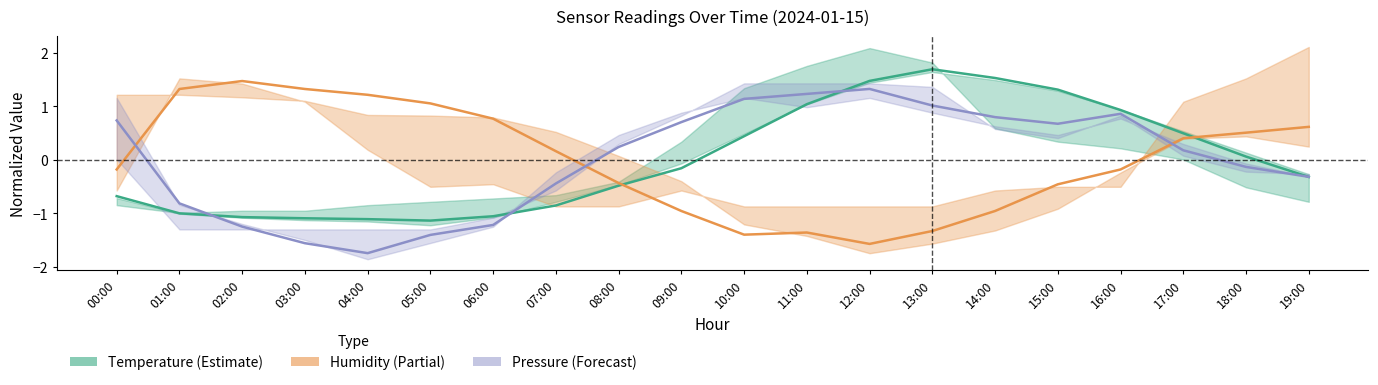

How many values in the Pressure series are below 0?

9